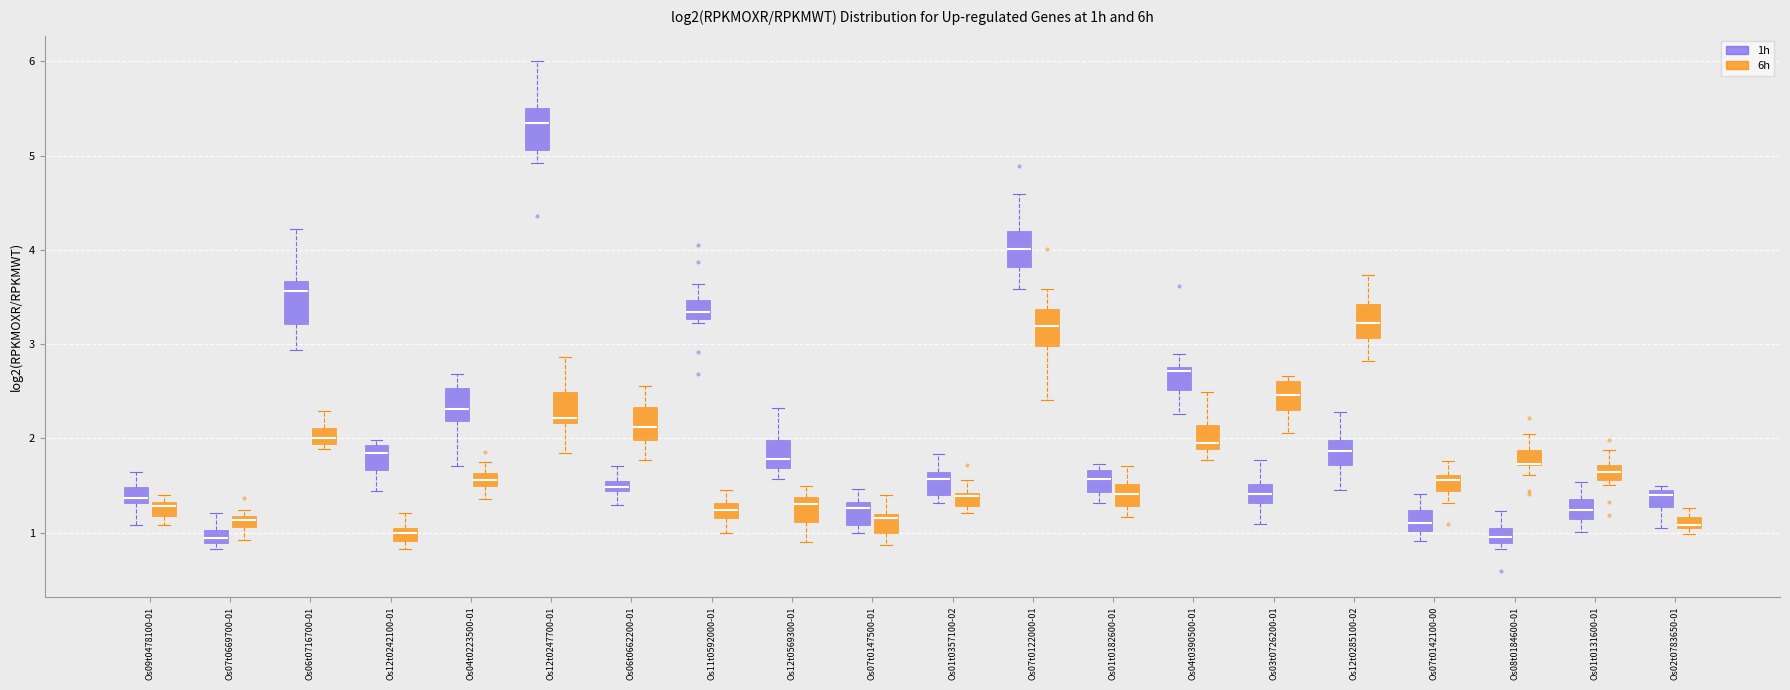

Where is the lower edge of the box for Os01t0182600-01 (1h) on the y-axis? The values are not printed on the chart, so give them approximately, as read against the axis.

1.4